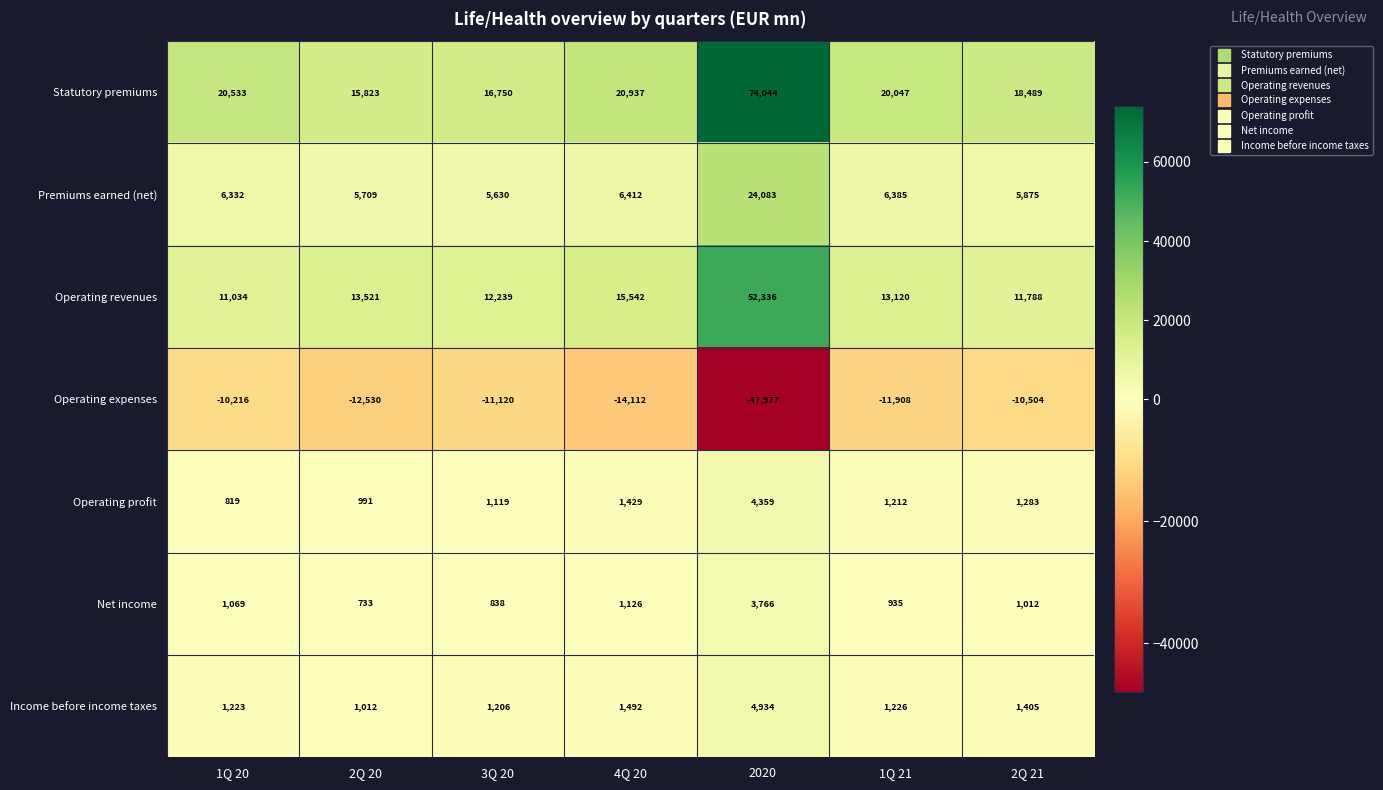

The Operating revenues series shows 13521 at 2Q 20. True or false?

True